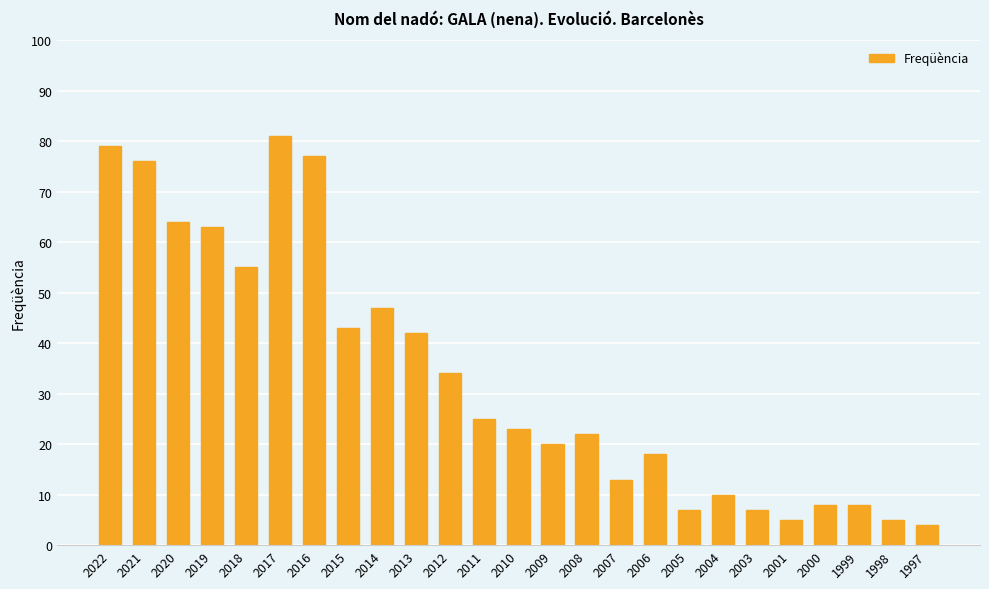

Reading left to right, list all the values displayed in this chart.

79	76	64	63	55	81	77	43	47	42	34	25	23	20	22	13	18	7	10	7	5	8	8	5	4